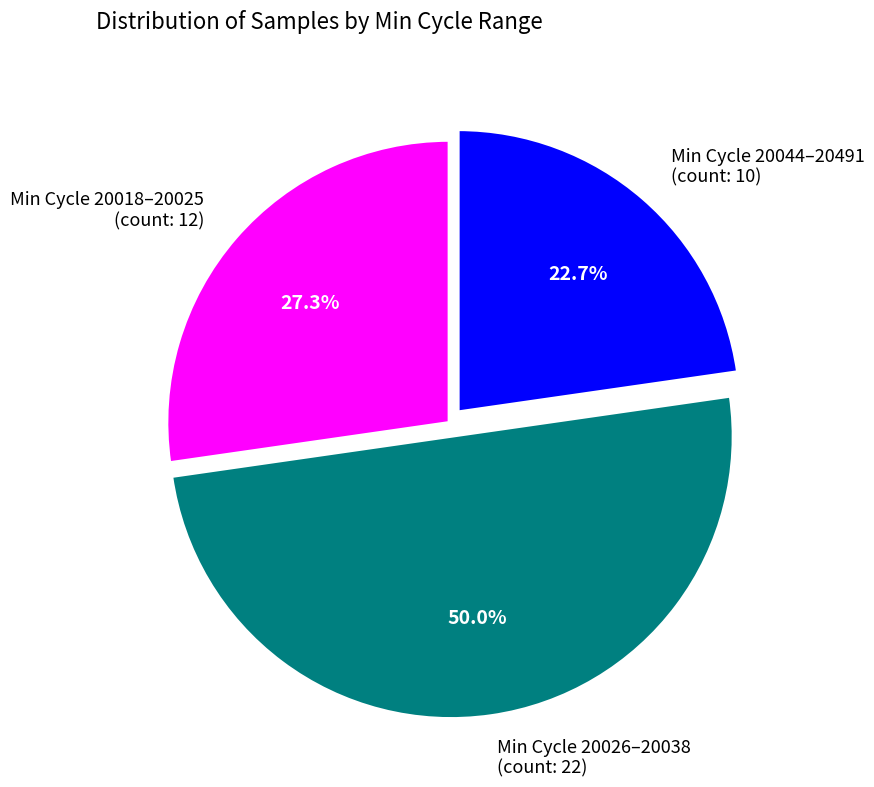

What portion of the pie excludes Min Cycle 20026–20038 (count: 22)?

50.0%